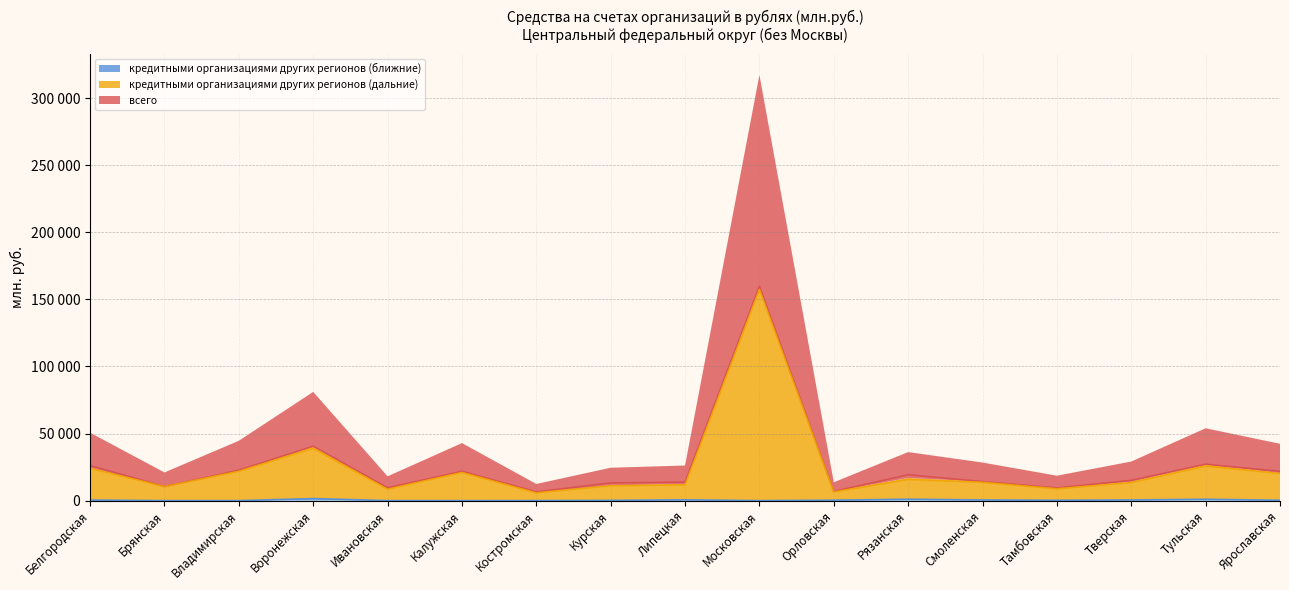

The value of кредитными организациями других регионов (ближние) at Белгородская is 455. True or false?

True